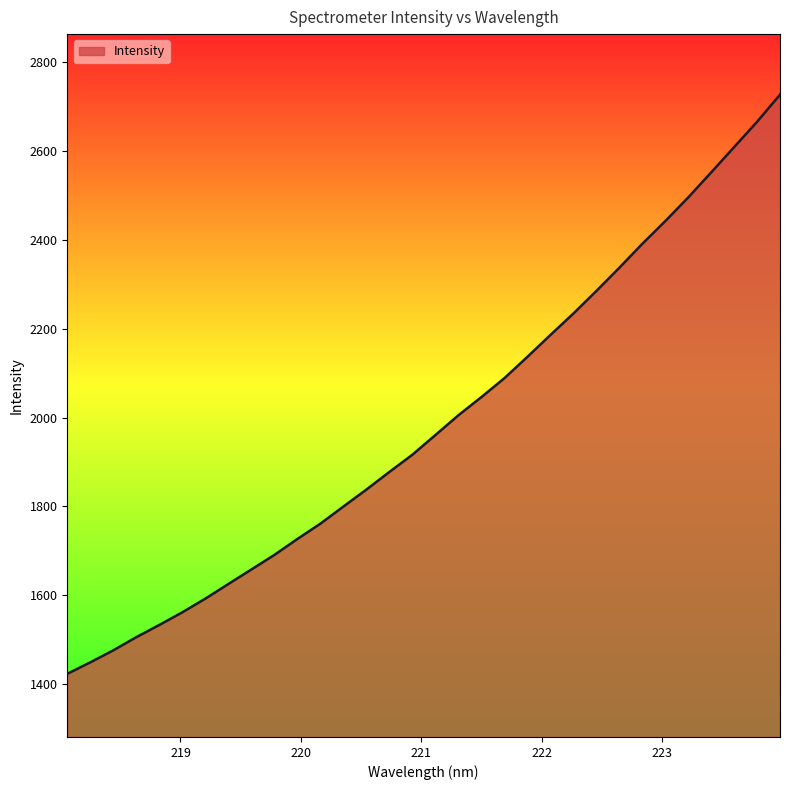

How many lines are shown in the chart?

1